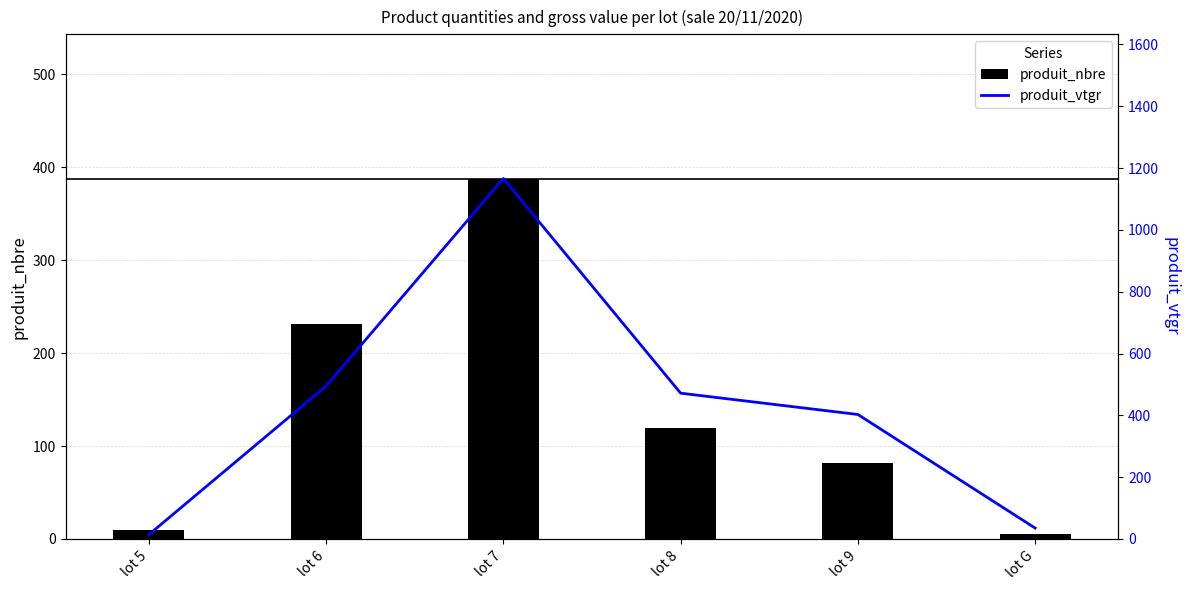

Reading left to right, what are all the values shown in this chart?

produit_nbre: lot 5=10.0	lot 6=231.0	lot 7=388.0	lot 8=120.0	lot 9=82.0	lot G=5.0
produit_vtgr: lot 5=14.1	lot 6=494.8	lot 7=1166.0	lot 8=471.7	lot 9=402.7	lot G=35.3